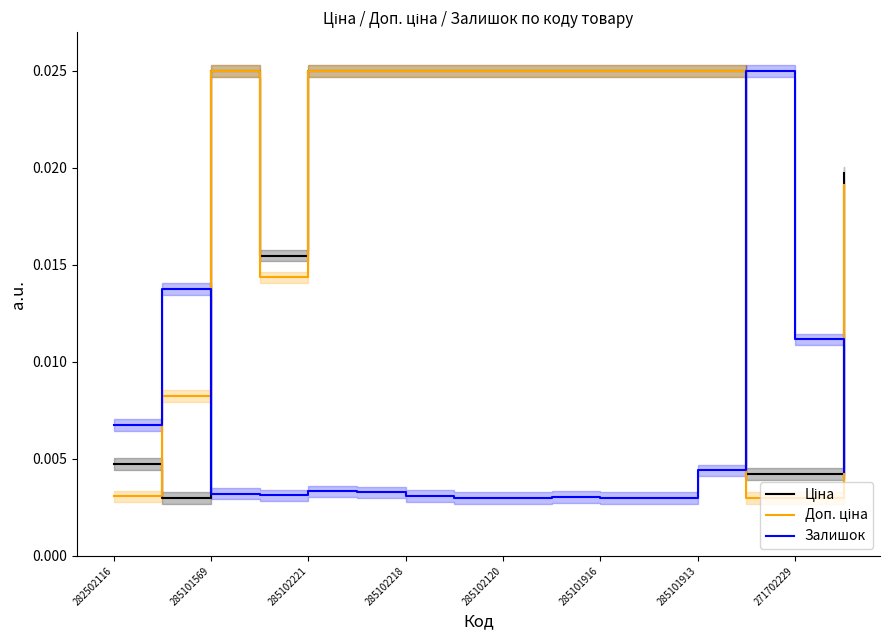

True or false: Залишок and Доп. ціна intersect in this chart.

True